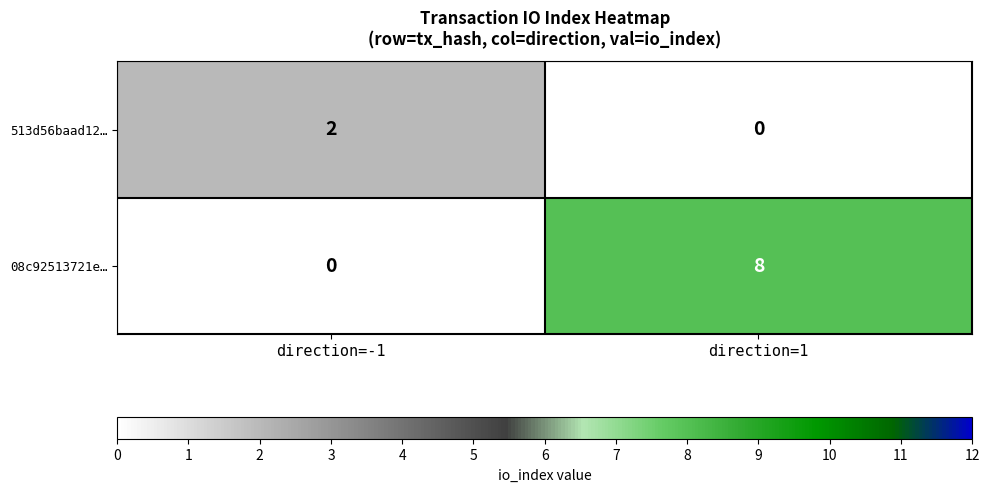

What is the total value across all series at direction=1?

8